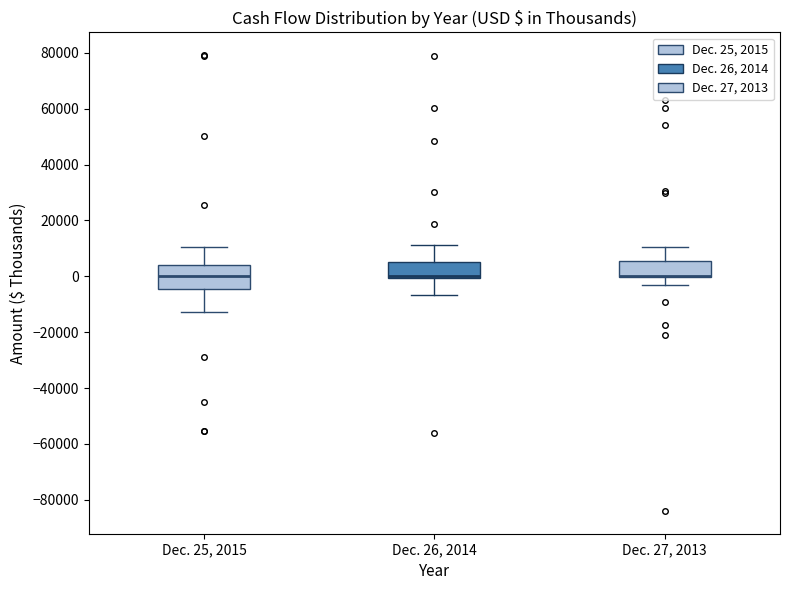

Comparing the boxes themselves (not the whiskers), which one is the tallest?

Dec. 25, 2015